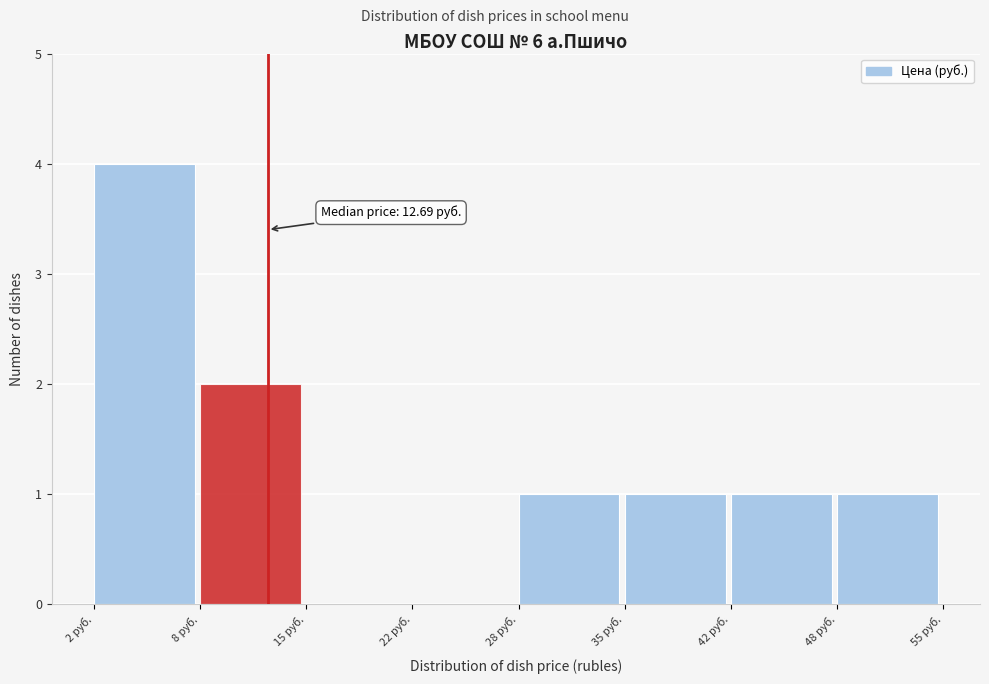

Which range on the x-axis has the tallest bar?

2 to 8